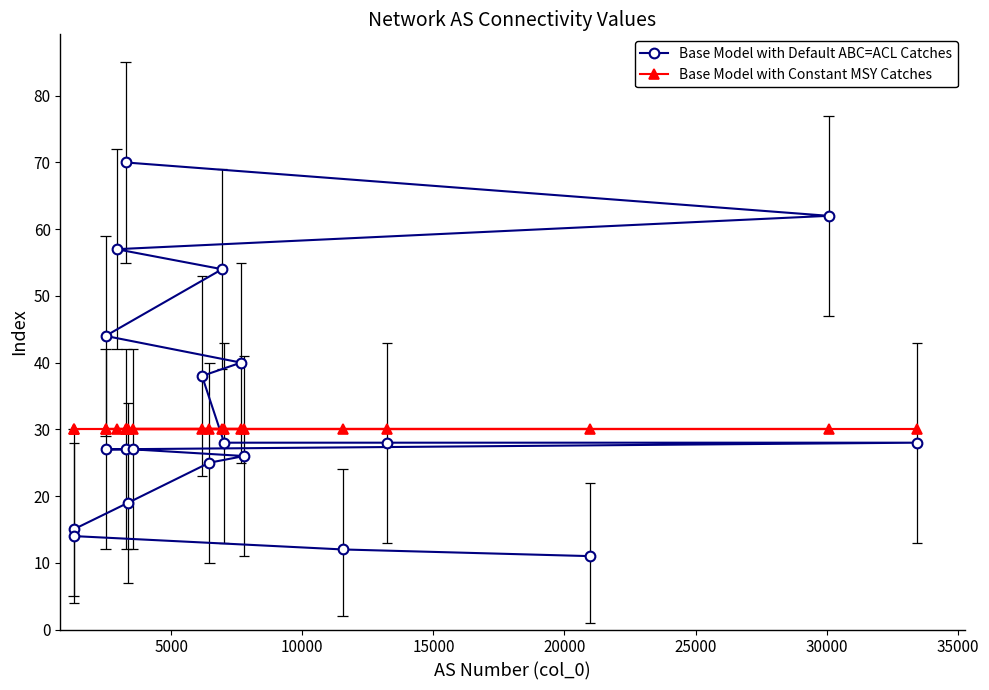

What is the maximum value for Base Model with Default ABC=ACL Catches?

70